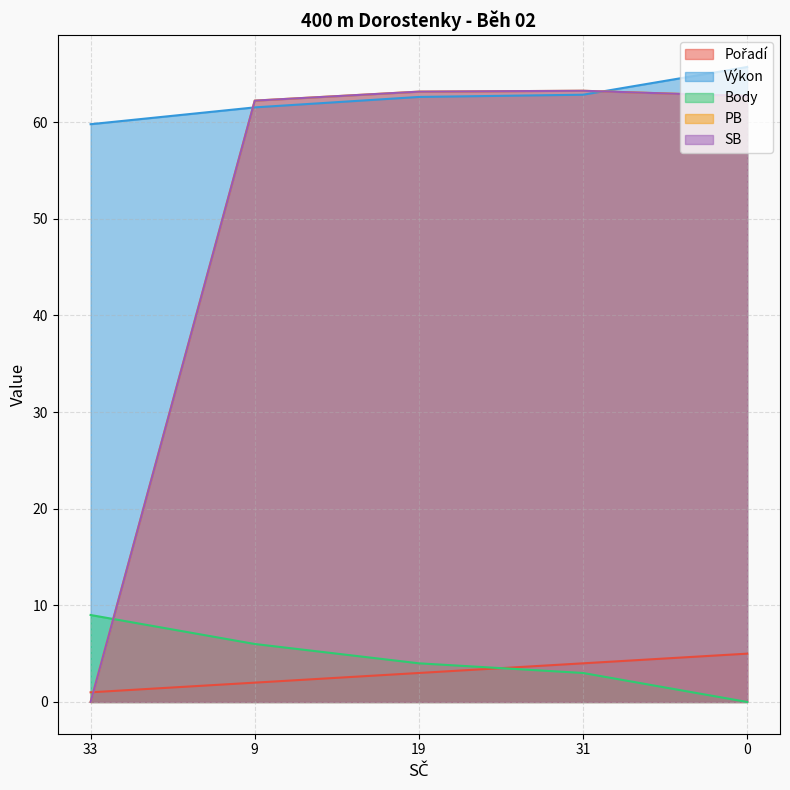

What is the label of the 3rd point from the right?

19